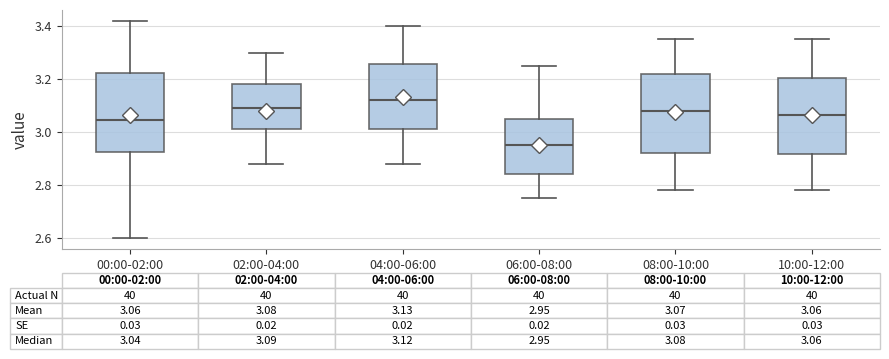

Which box has the lowest median line?

06:00-08:00